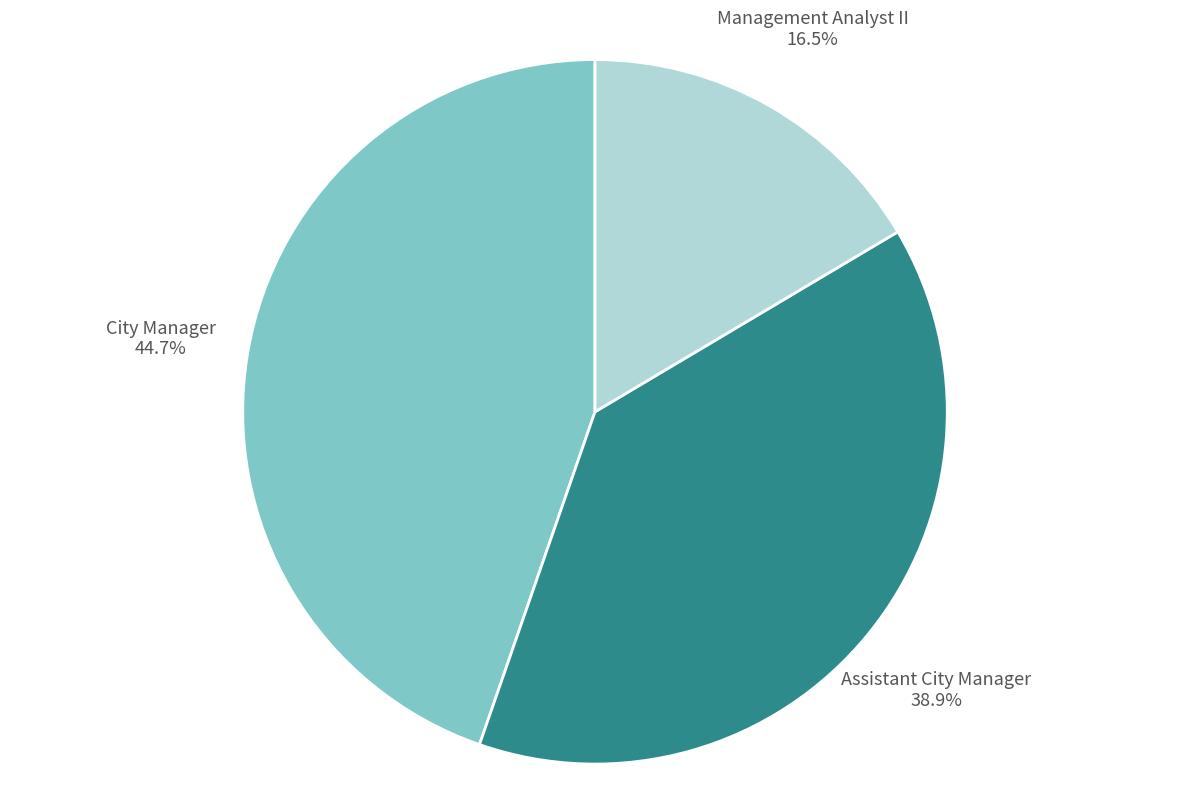

Approximately how many times larger is the value at Management Analyst II compared to Assistant City Manager?

0.4